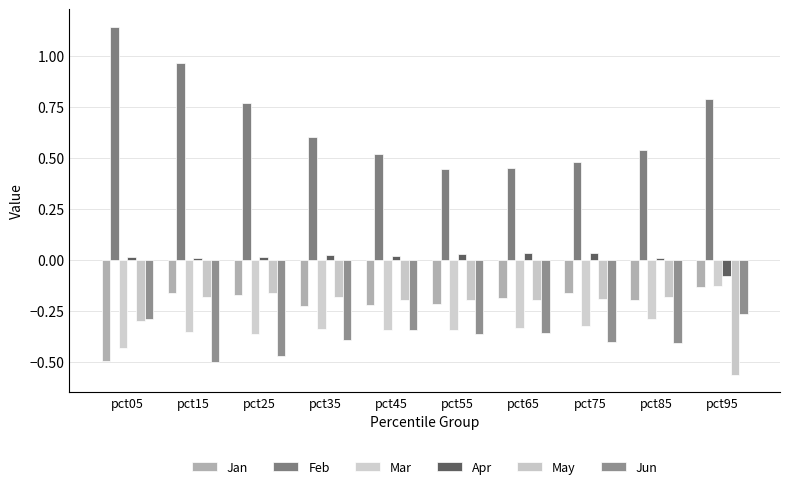

Count the number of categories in the chart.

10